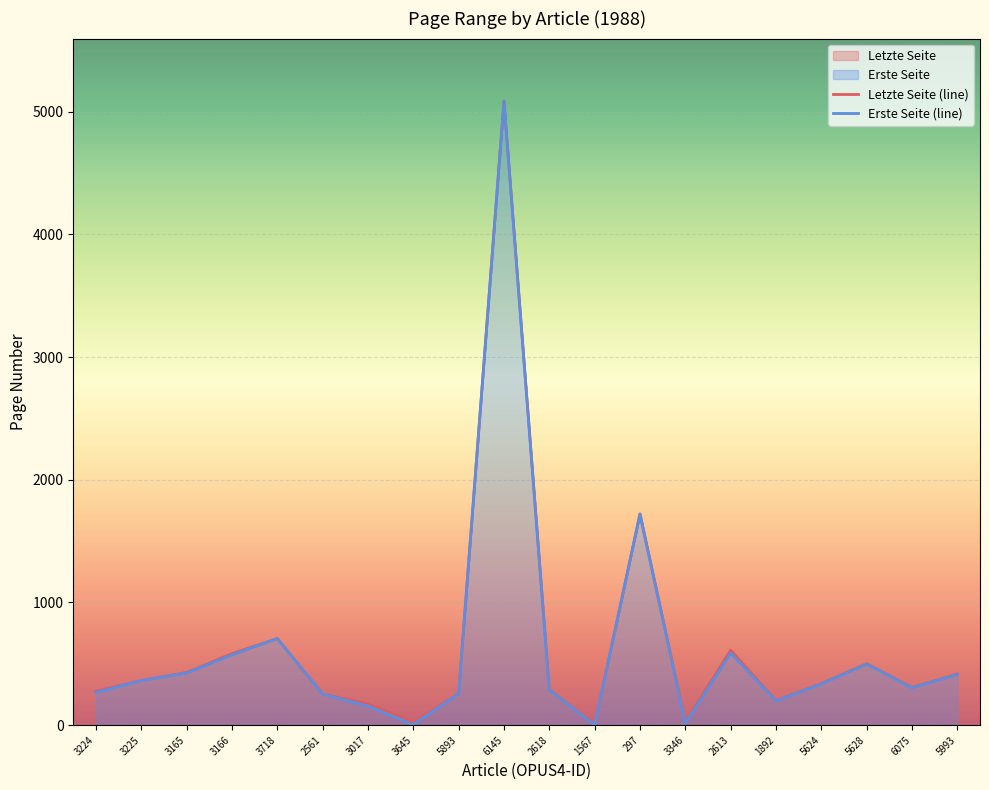

True or false: Erste Seite (line) and Letzte Seite (line) cross at least once.

False